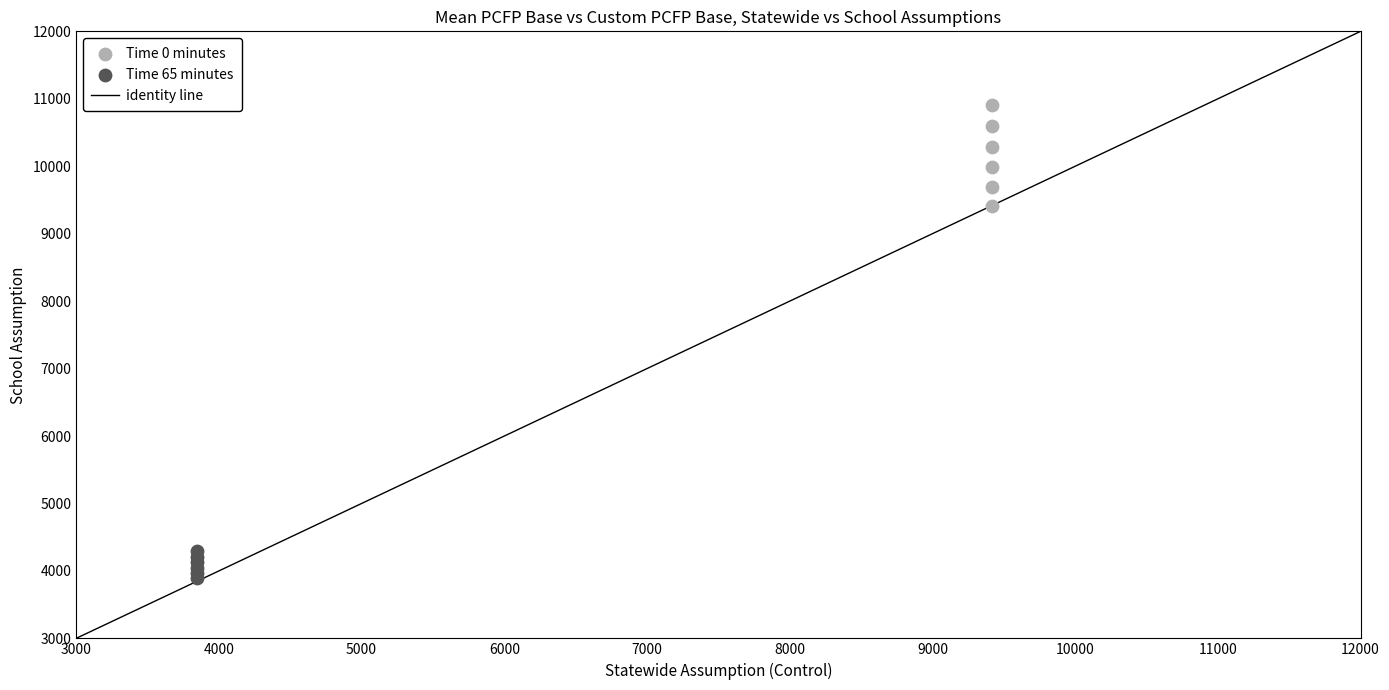

Which series has the widest spread of Y values?

Time 0 minutes